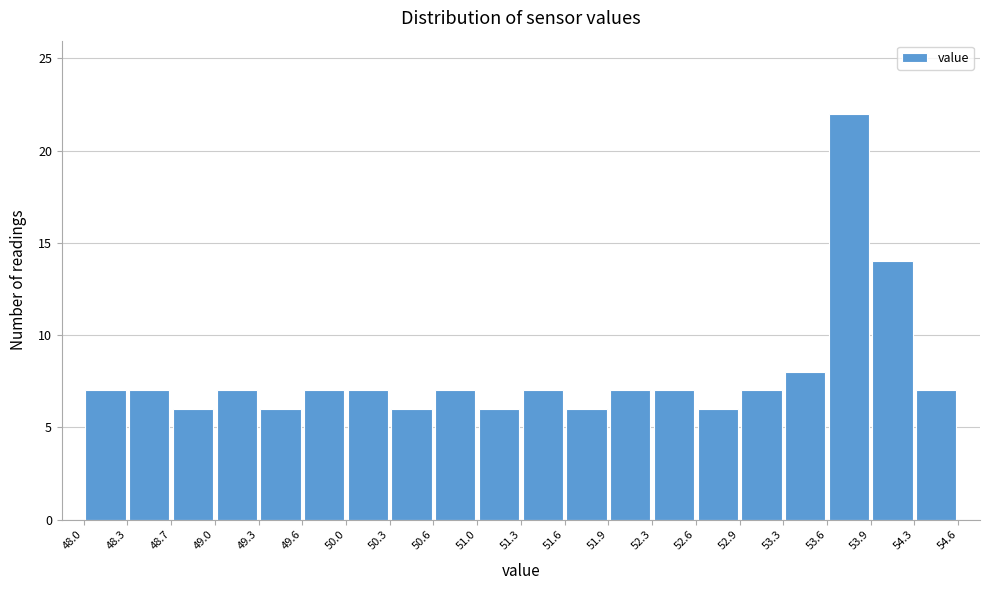

Reading left to right, transcribe this chart: for each bar, give the range it covers on the x-axis and its height. The values are not printed on the chart, so give them approximately, as read against the axis.

48.0 to 48.3: 7
48.3 to 48.7: 7
48.7 to 49.0: 6
49.0 to 49.3: 7
49.3 to 49.6: 6
49.6 to 50.0: 7
50.0 to 50.3: 7
50.3 to 50.6: 6
50.6 to 51.0: 7
51.0 to 51.3: 6
51.3 to 51.6: 7
51.6 to 51.9: 6
51.9 to 52.3: 7
52.3 to 52.6: 7
52.6 to 52.9: 6
52.9 to 53.3: 7
53.3 to 53.6: 8
53.6 to 53.9: 22
53.9 to 54.3: 14
54.3 to 54.6: 7